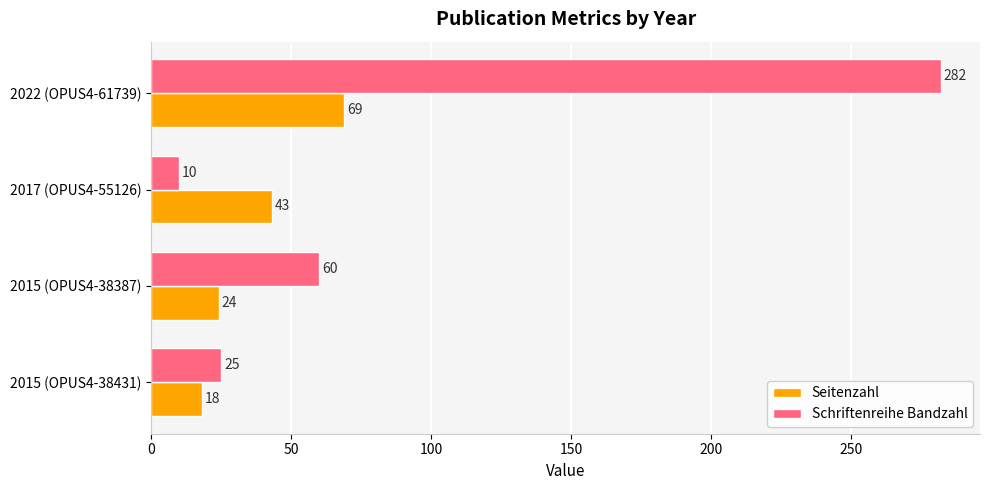

At which category is the sum across all series the highest?

2022 (OPUS4-61739)